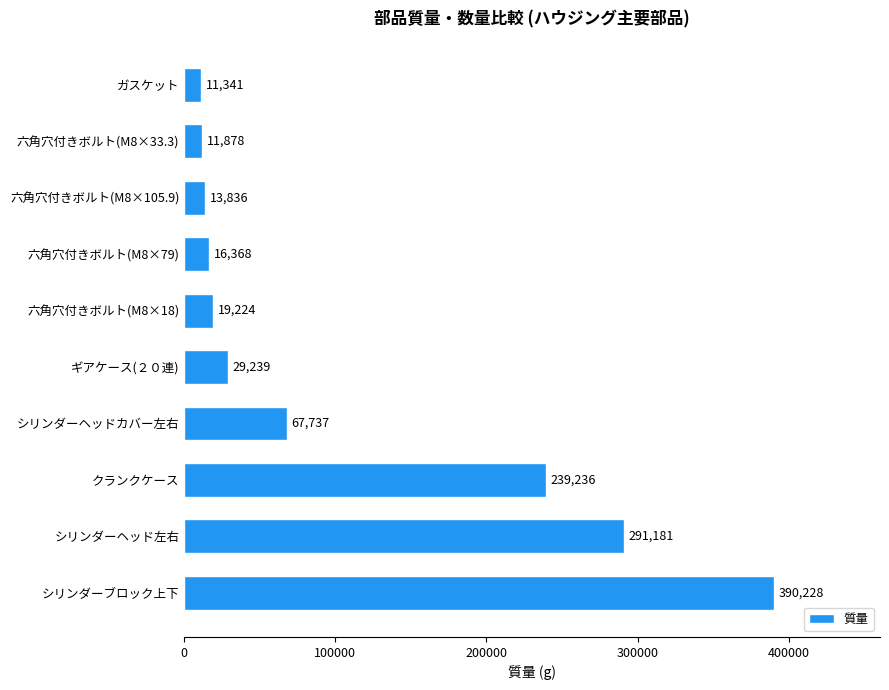

Are the bars horizontal?

Yes